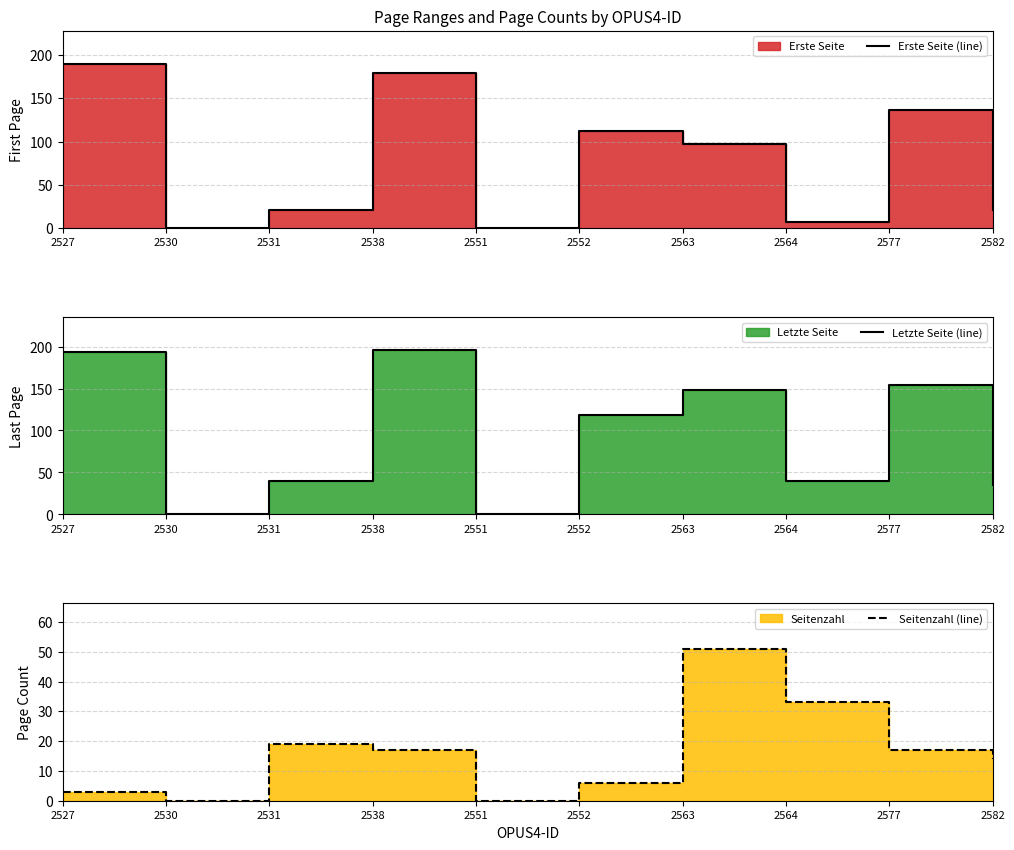

What is the sum of all Seitenzahl (line) values?

160